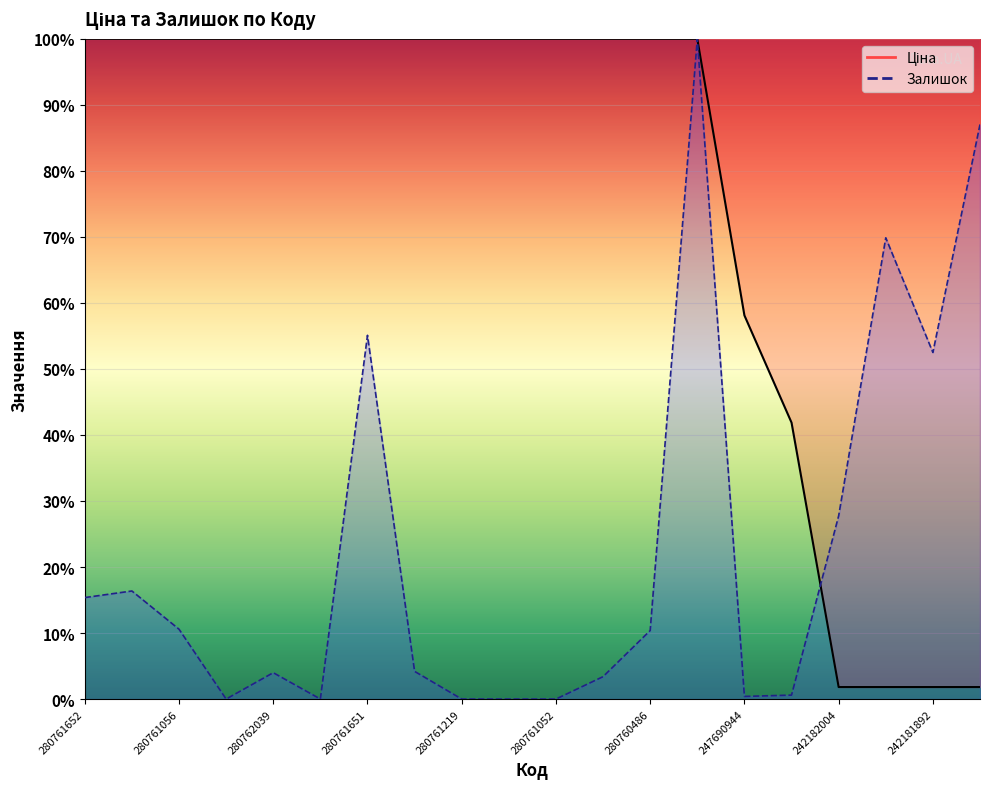

What is the sum of all Ціна values?

1507.2